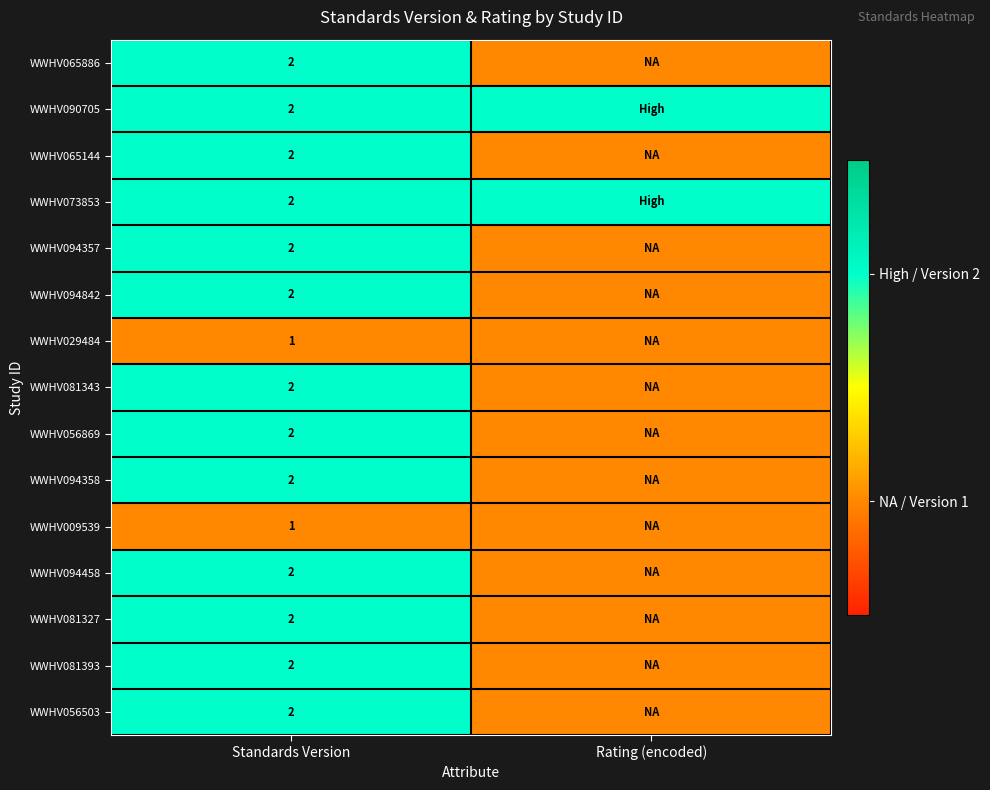

What is the maximum value shown in the chart?

2